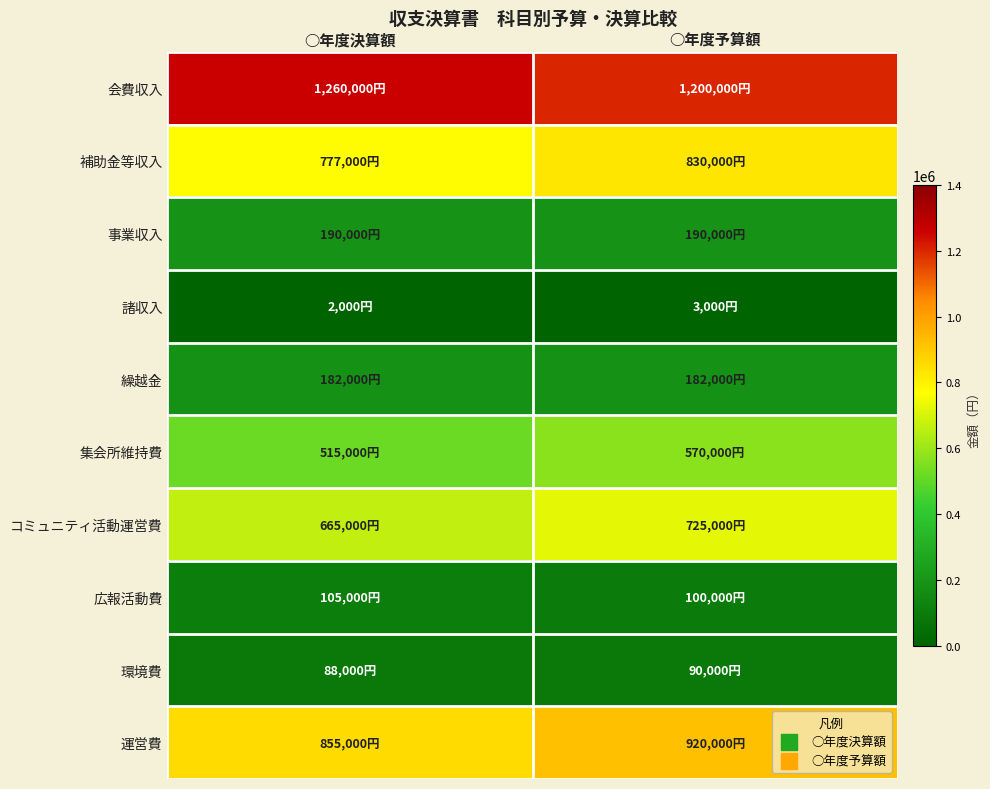

Which series changed the most between ○年度決算額 and ○年度予算額?

運営費